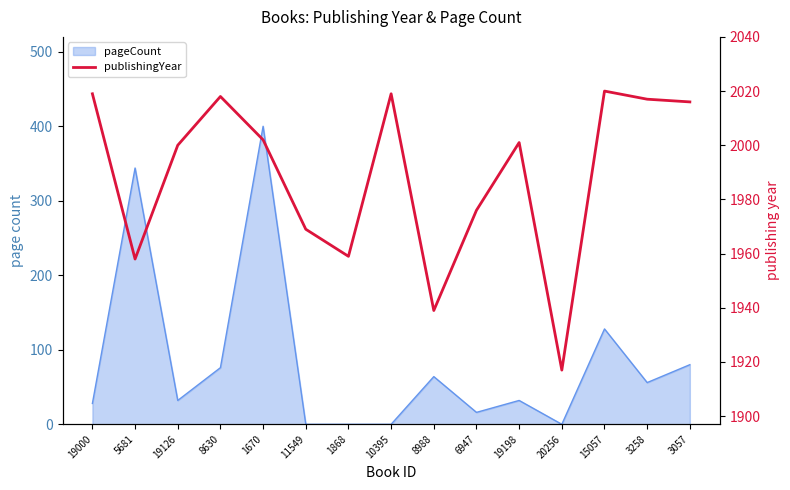

How many values exceed 2001?

7